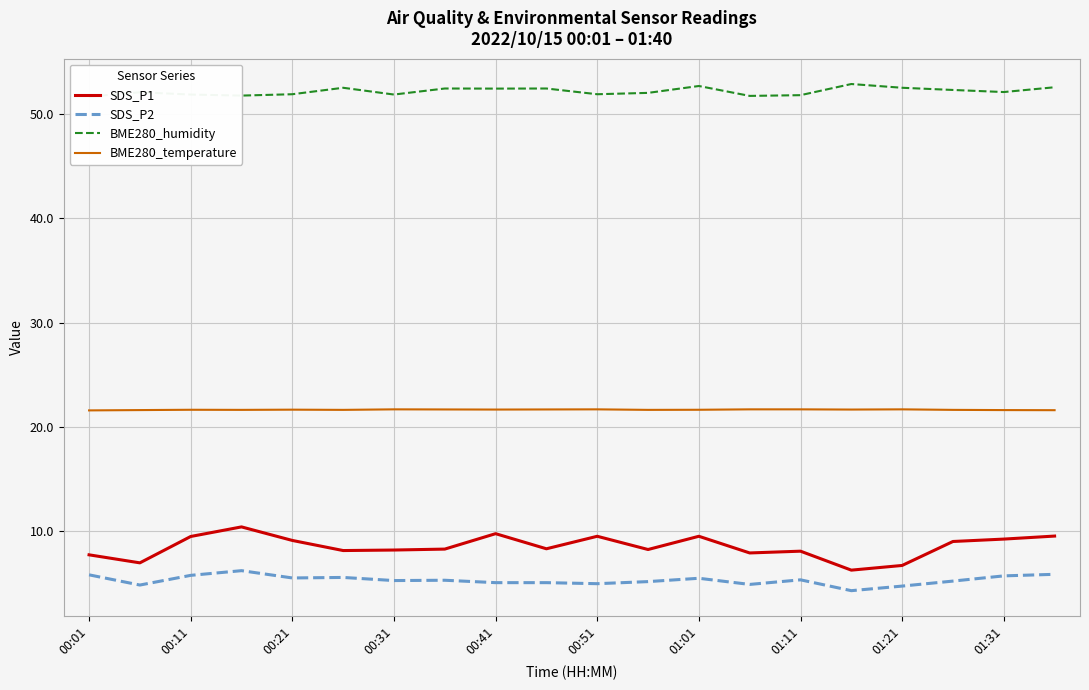

True or false: SDS_P1 and BME280_temperature cross at least once.

False